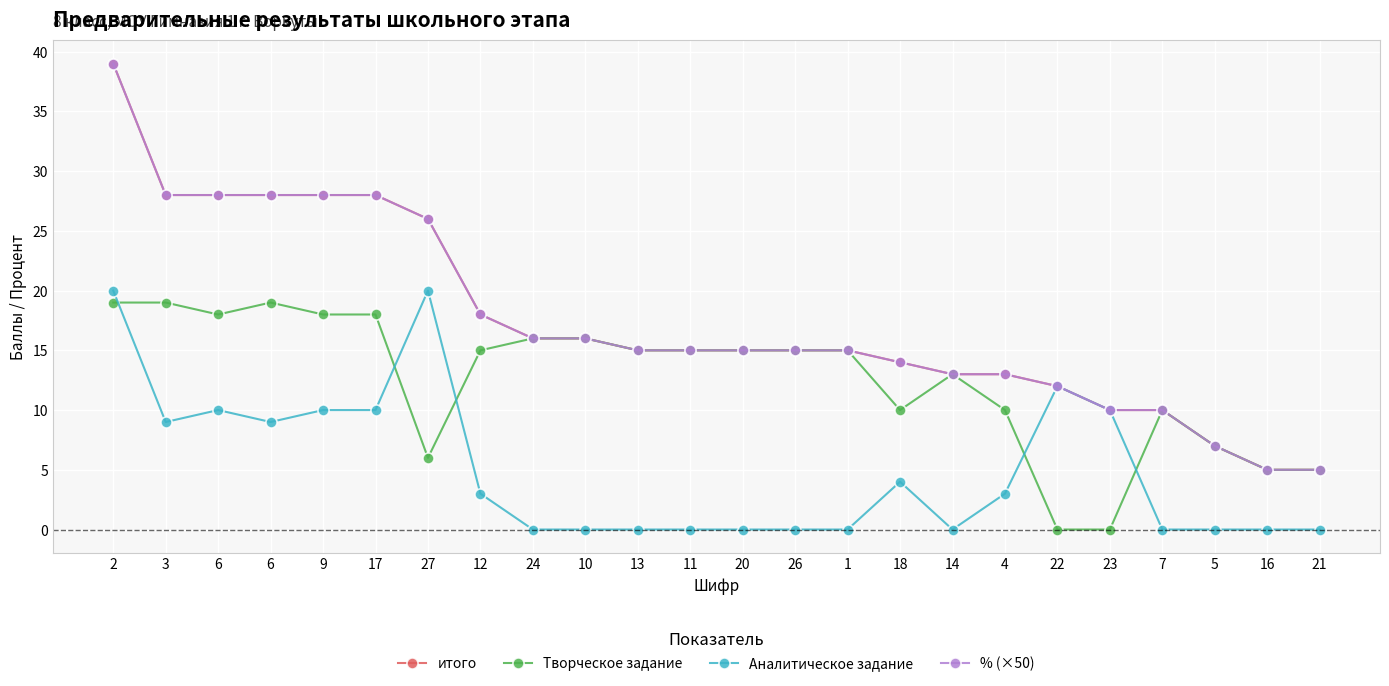

Reading right to left, transcribe all the data shown in this chart.

итого: 5.0	5.0	7.0	10.0	10.0	12.0	13.0	13.0	14.0	15.0	15.0	15.0	15.0	15.0	16.0	16.0	18.0	26.0	28.0	28.0	28.0	28.0	28.0	39.0
Творческое задание: 5.0	5.0	7.0	10.0	0.0	0.0	10.0	13.0	10.0	15.0	15.0	15.0	15.0	15.0	16.0	16.0	15.0	6.0	18.0	18.0	19.0	18.0	19.0	19.0
Аналитическое задание: 0.0	0.0	0.0	0.0	10.0	12.0	3.0	0.0	4.0	0.0	0.0	0.0	0.0	0.0	0.0	0.0	3.0	20.0	10.0	10.0	9.0	10.0	9.0	20.0
% (×50): 5.0	5.0	7.0	10.0	10.0	12.0	13.0	13.0	14.0	15.0	15.0	15.0	15.0	15.0	16.0	16.0	18.0	26.0	28.0	28.0	28.0	28.0	28.0	39.0